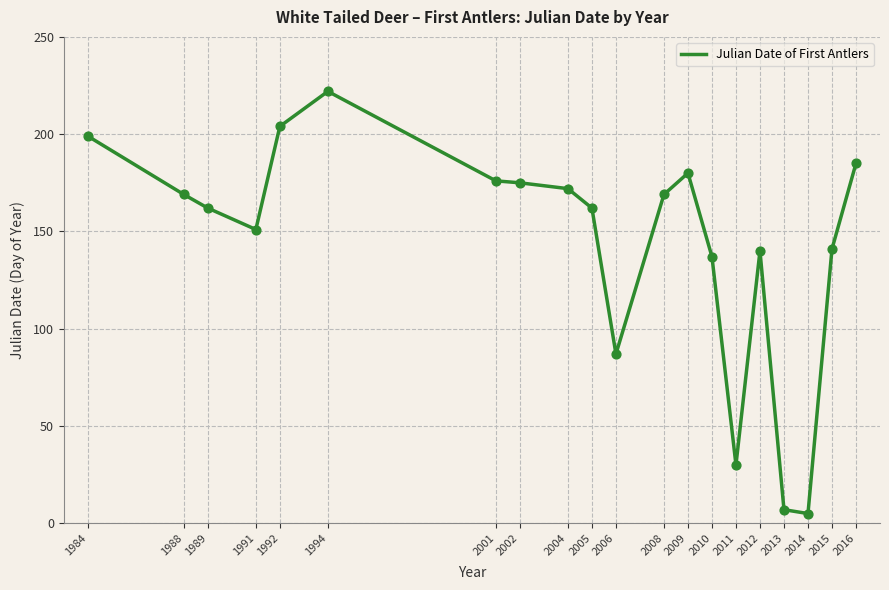

What is the change in value from 1988 to 2011?

-139